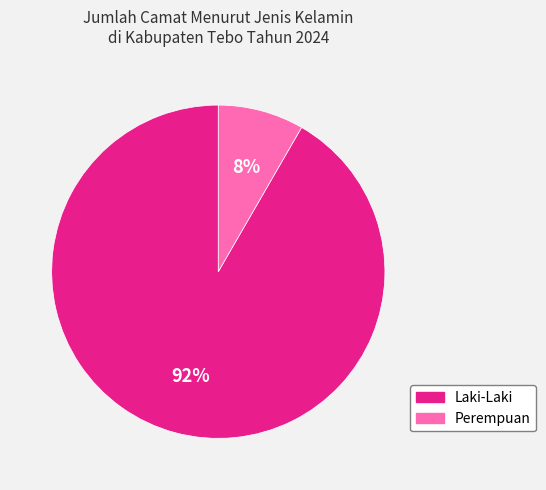

What is the majority slice?

Laki-Laki